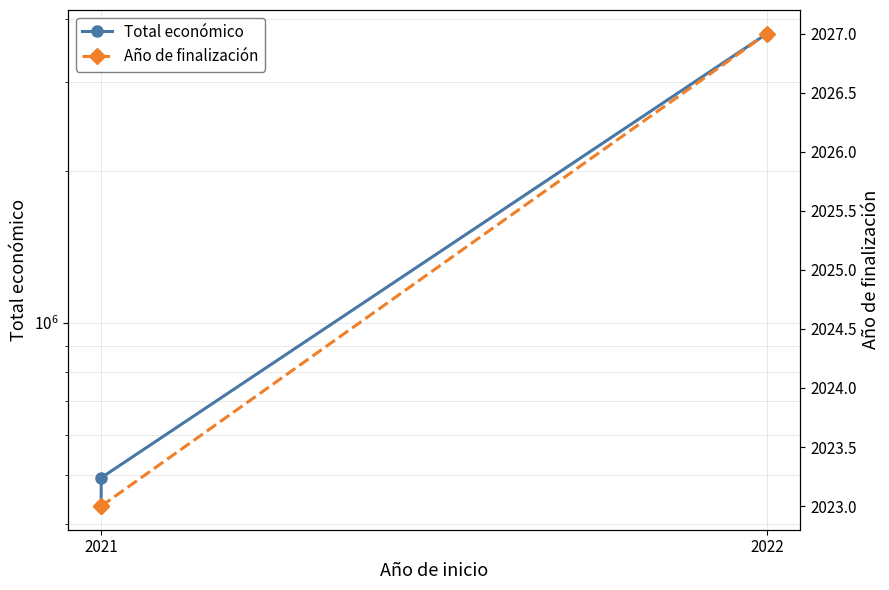

At 2021, list the series in order from smallest to largest.

Año de finalización, Total económico